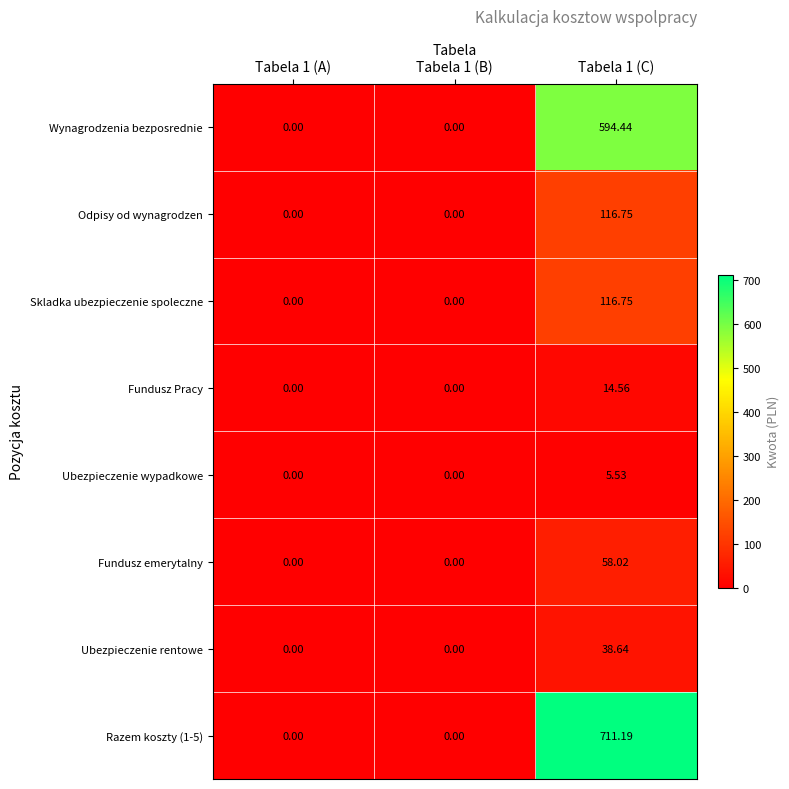

Count the number of categories in the chart.

3